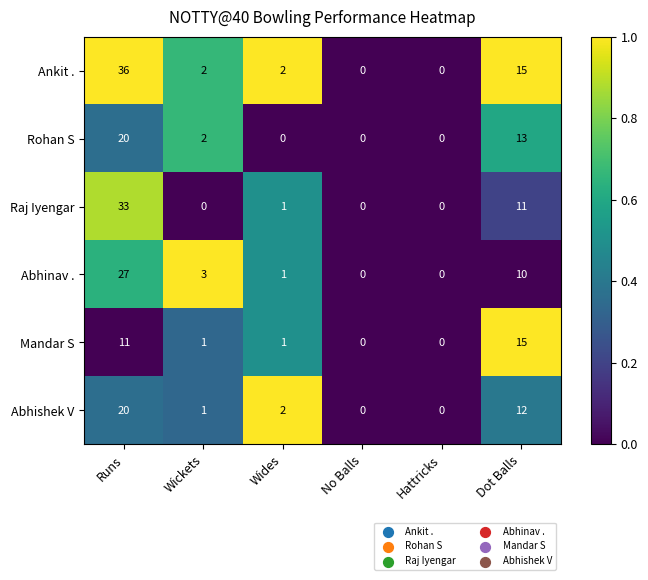

At which category is the sum across all series the highest?

Runs